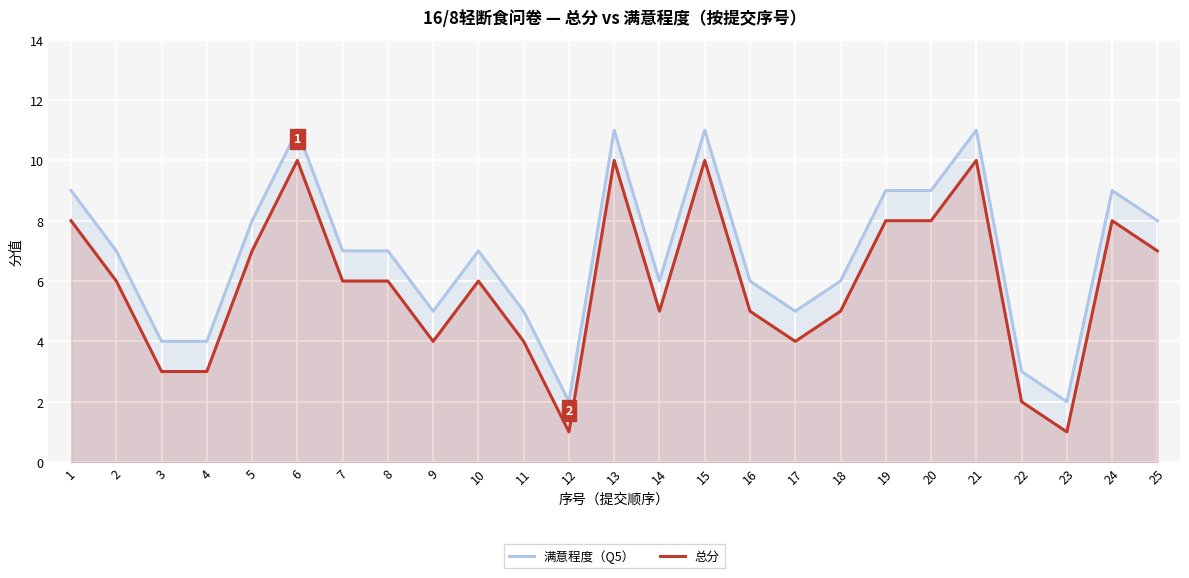

At which category is the sum across all series the highest?

6